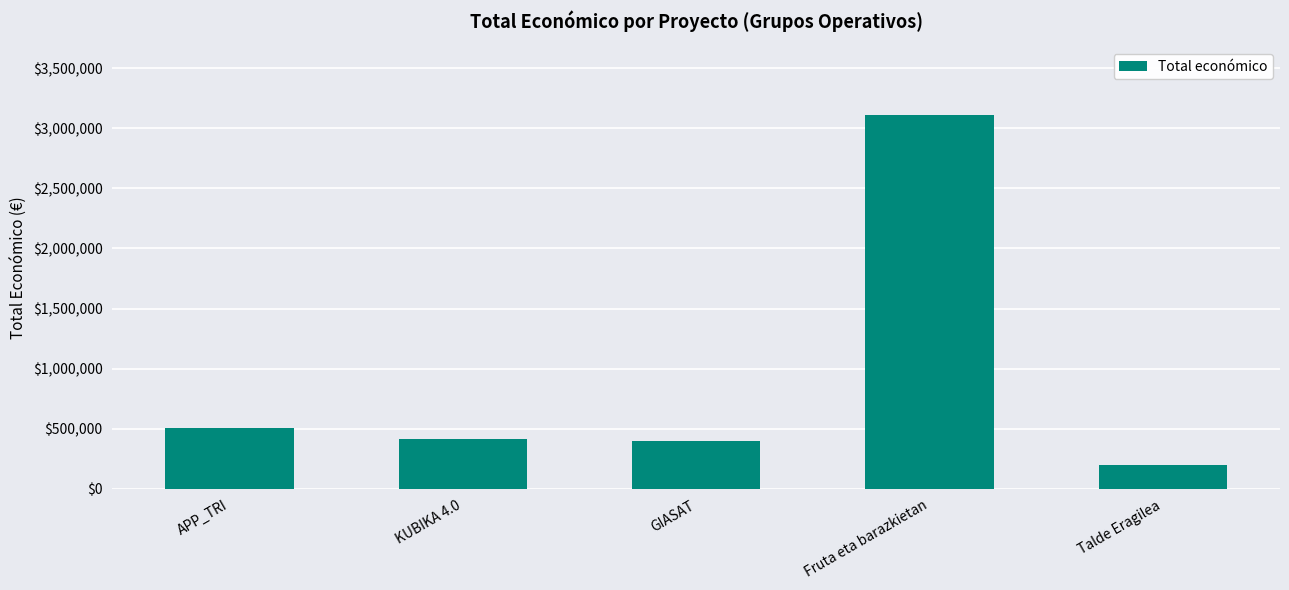

The value at GIASAT is 395340. True or false?

True